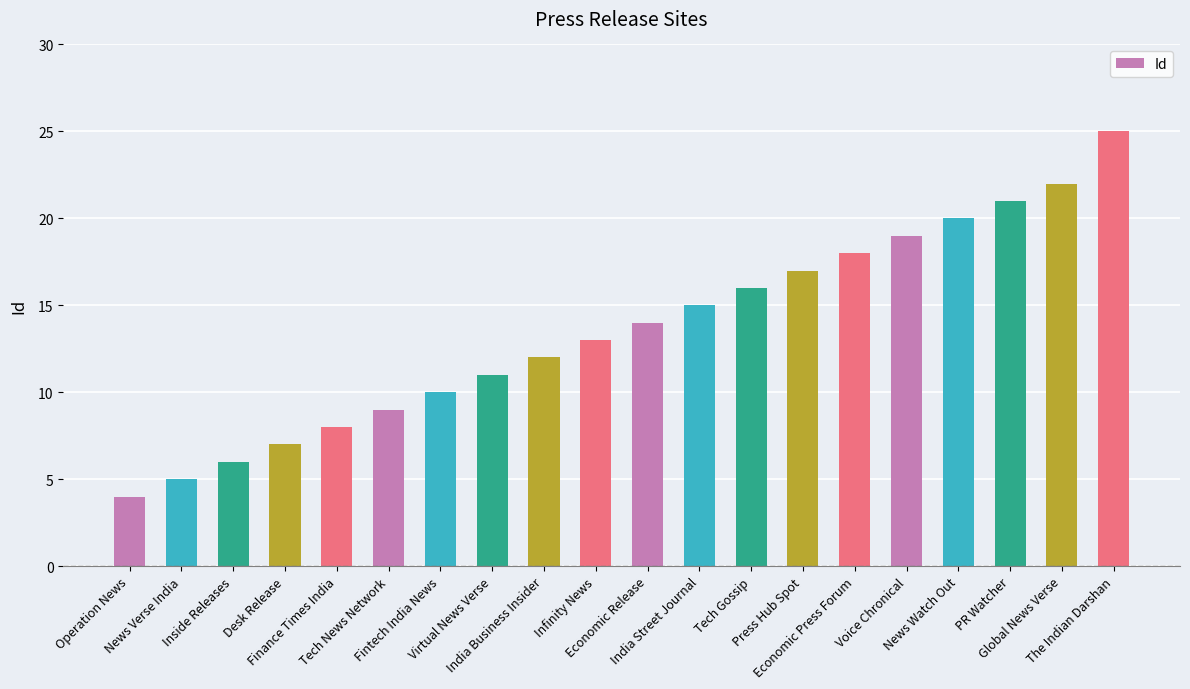

What is the difference between the values at Desk Release and Virtual News Verse?

4